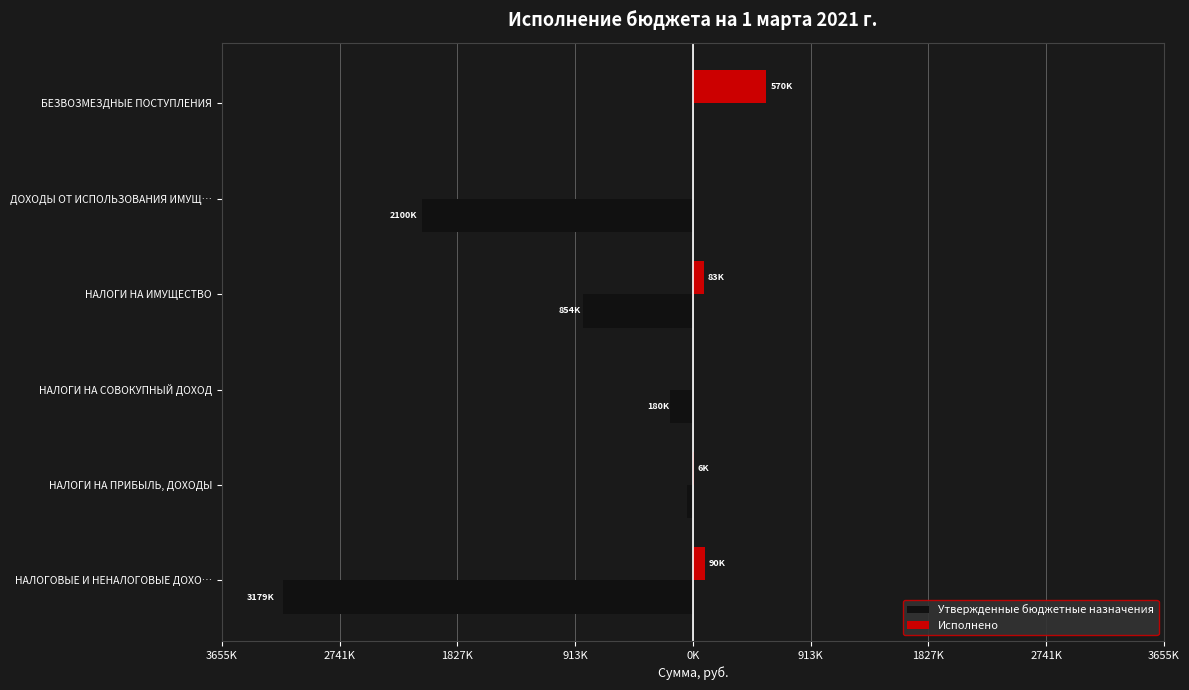

Reading right to left, what are all the values shown in this chart?

Утвержденные бюджетные назначения: 0.0	-2100000.0	-854000.0	-180000.0	-45000.0	-3179000.0
Исполнено: 570625.8	0.0	83737.2	0.0	6338.2	90675.4